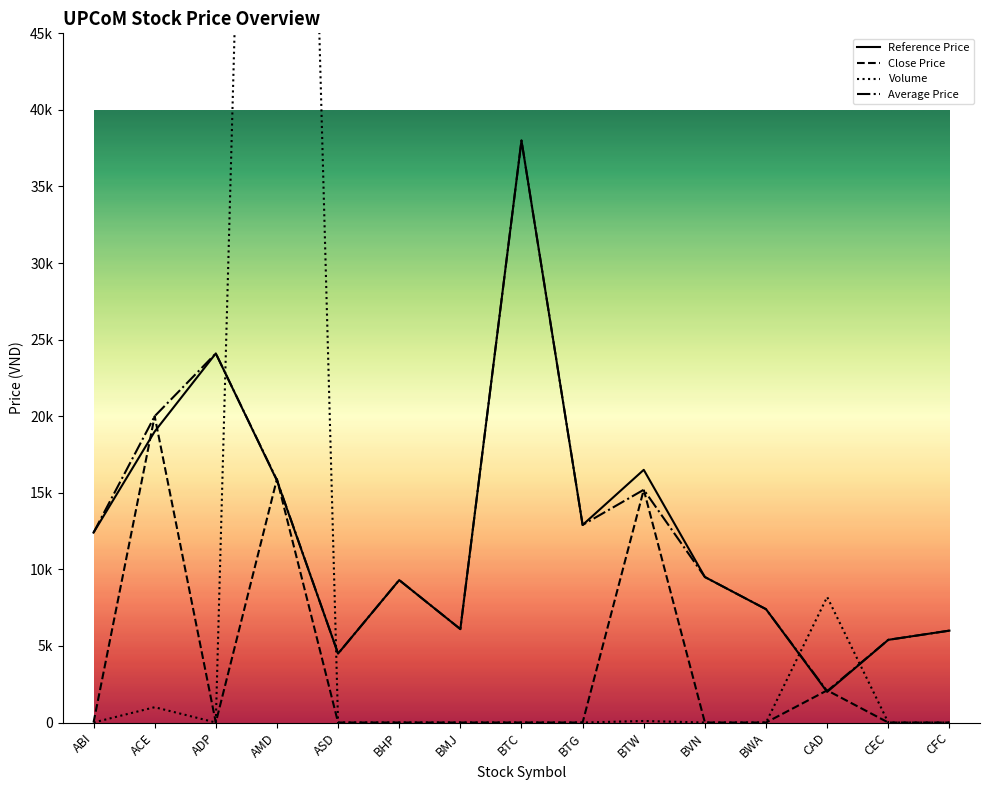

What are all the series names shown in the legend?

Reference Price, Close Price, Volume, Average Price